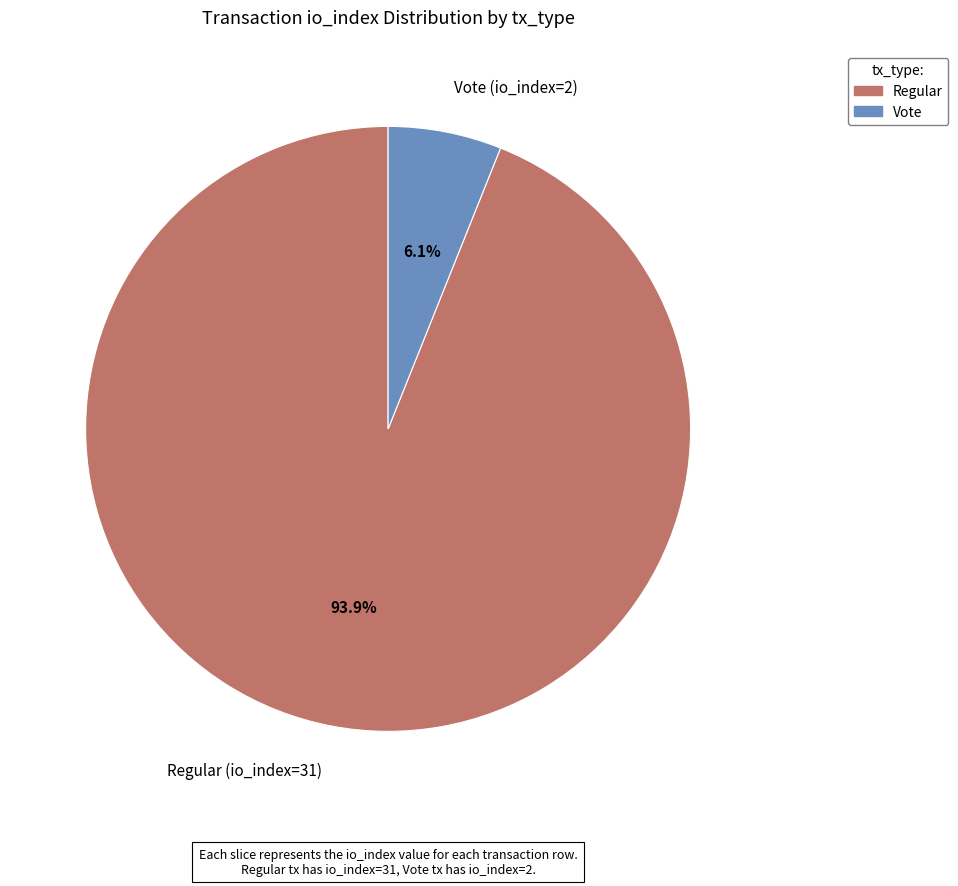

How many segments does this pie chart have?

2